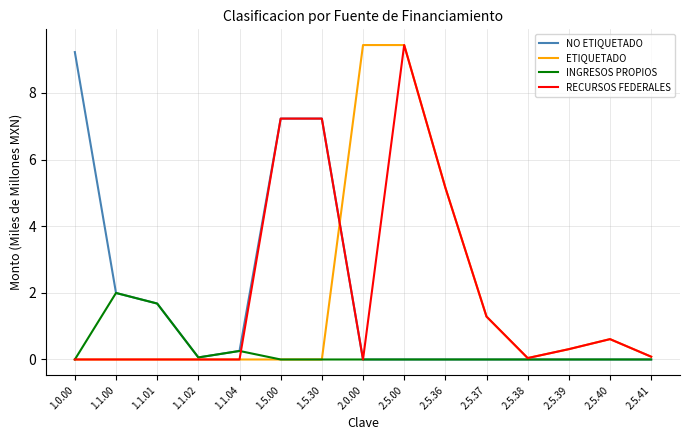

Is the value of ETIQUETADO at 2.5.37 greater than the value of NO ETIQUETADO at 1.1.04?

Yes